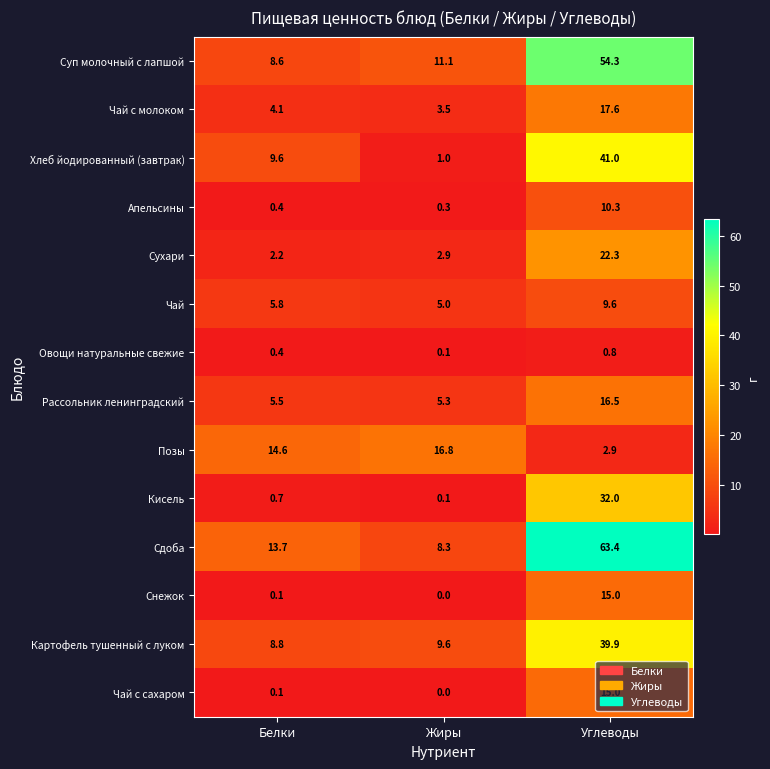

At which label is Апельсины closest to 5?

Белки